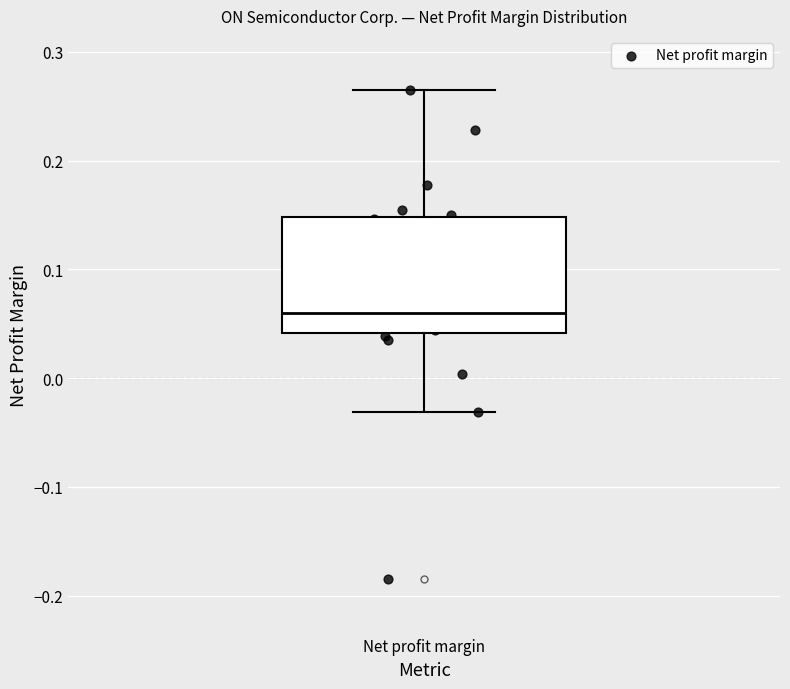

Read this box plot against the y-axis: the position of the median line, the range covered by the box, and the ends of both whiskers. The values are not printed on the chart, so give them approximately, as read against the axis.

median 0.06, box 0.04 to 0.15, whiskers -0.03 to 0.26